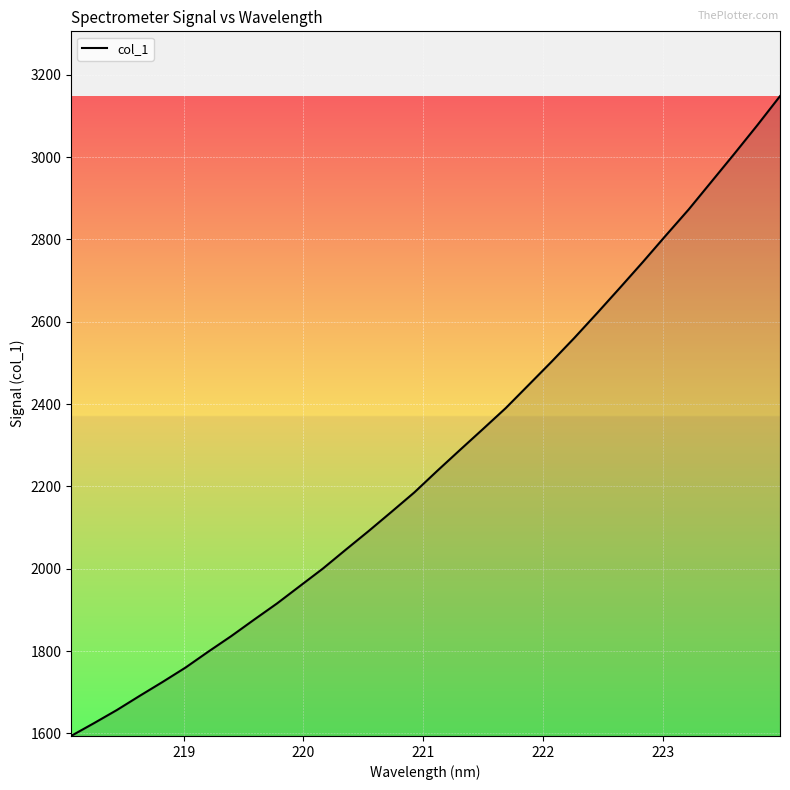

What is the sum of all values?

72569.6